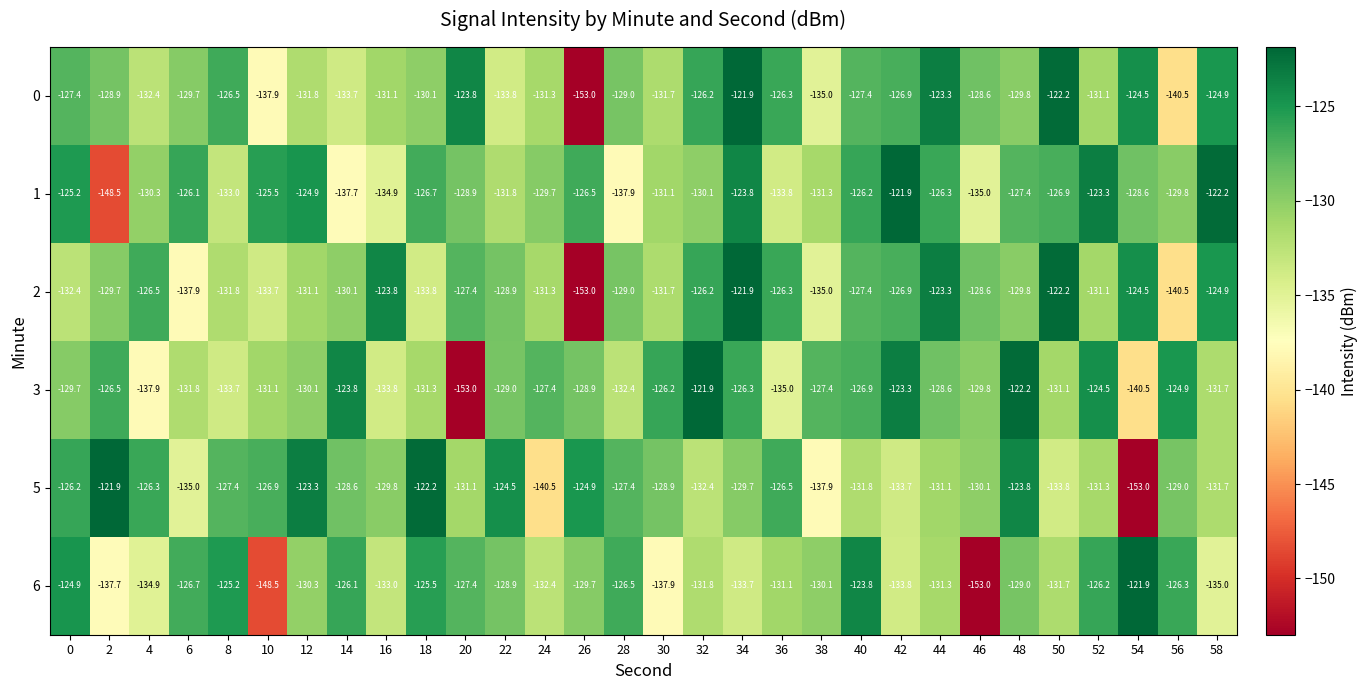

At which category is the sum across all series the highest?

34